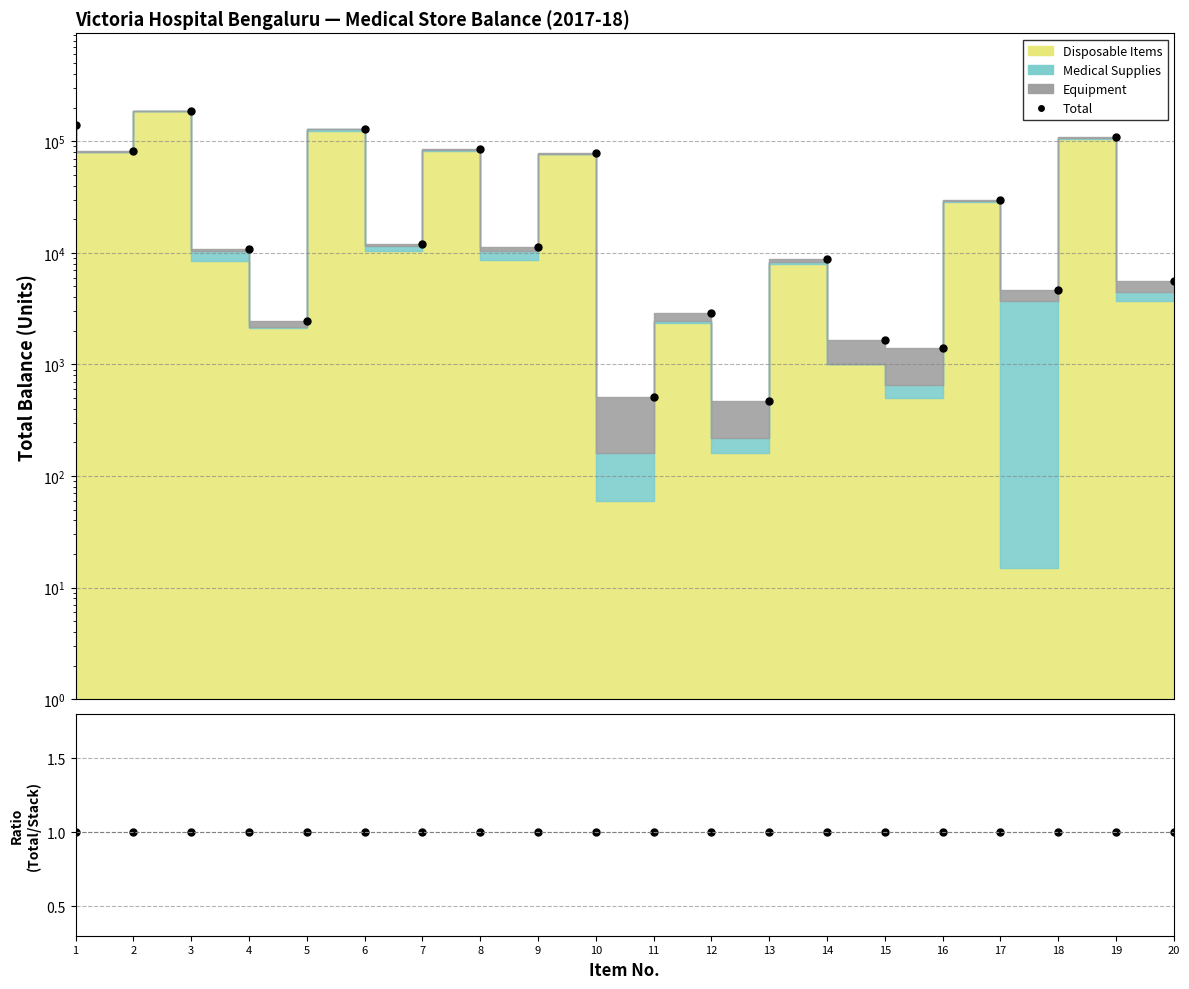

Between 7 and 11, which series saw the biggest shift?

Total